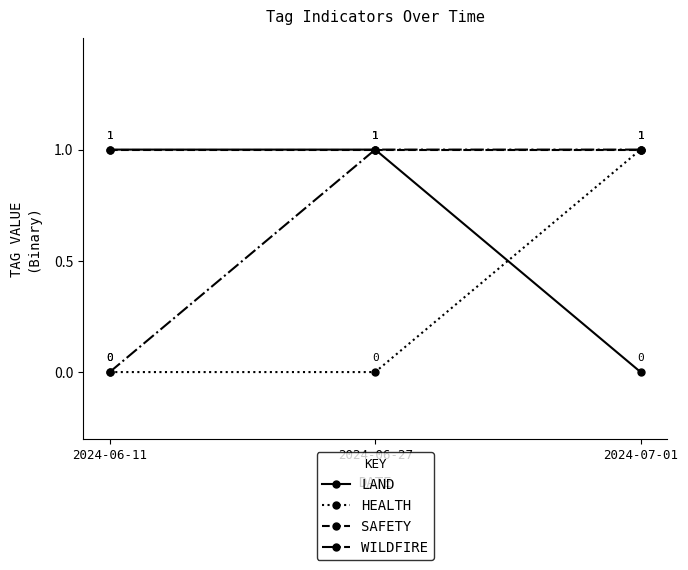

Which series has the largest total across all categories?

SAFETY